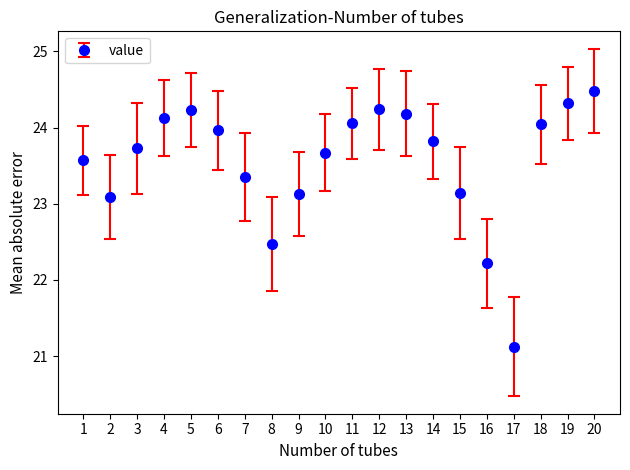

Which has a higher value, 8 or 17?

8